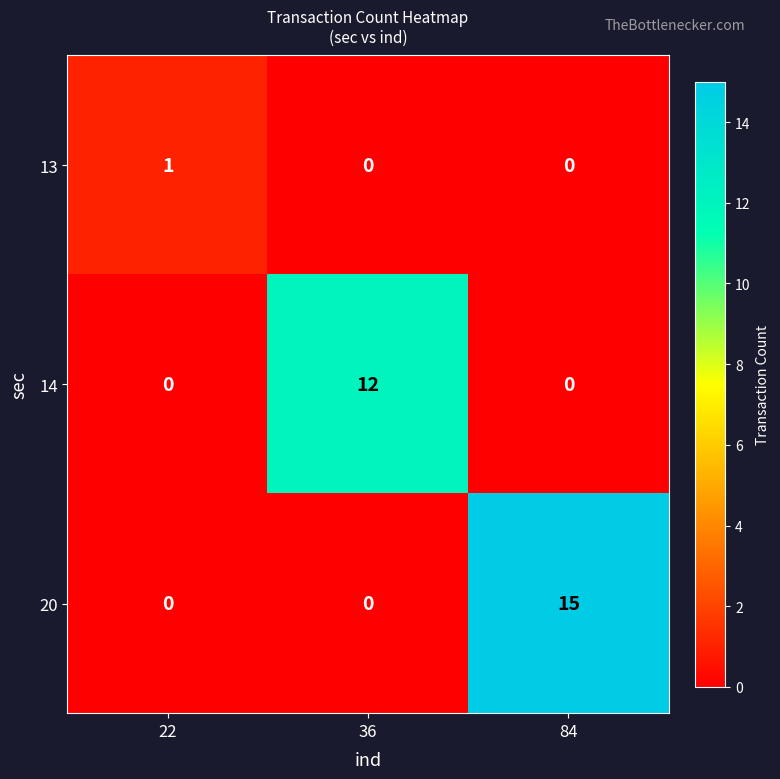

How many distinct data groups are displayed?

3